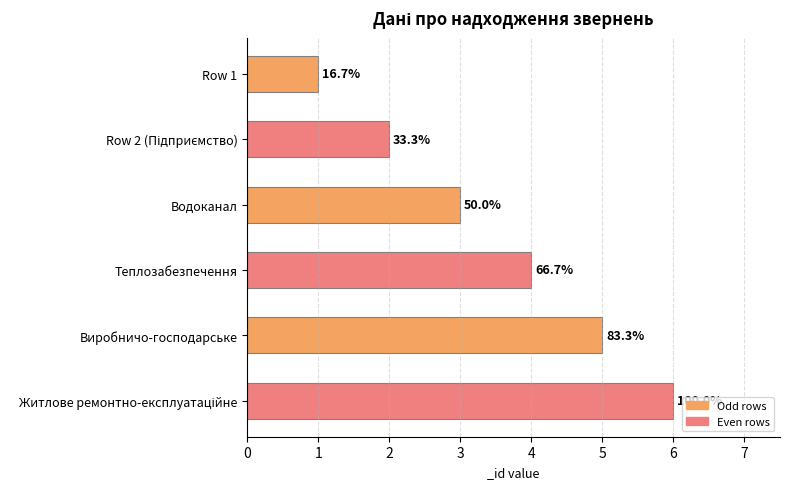

Where does the data first go above 4?

Виробничо-господарське